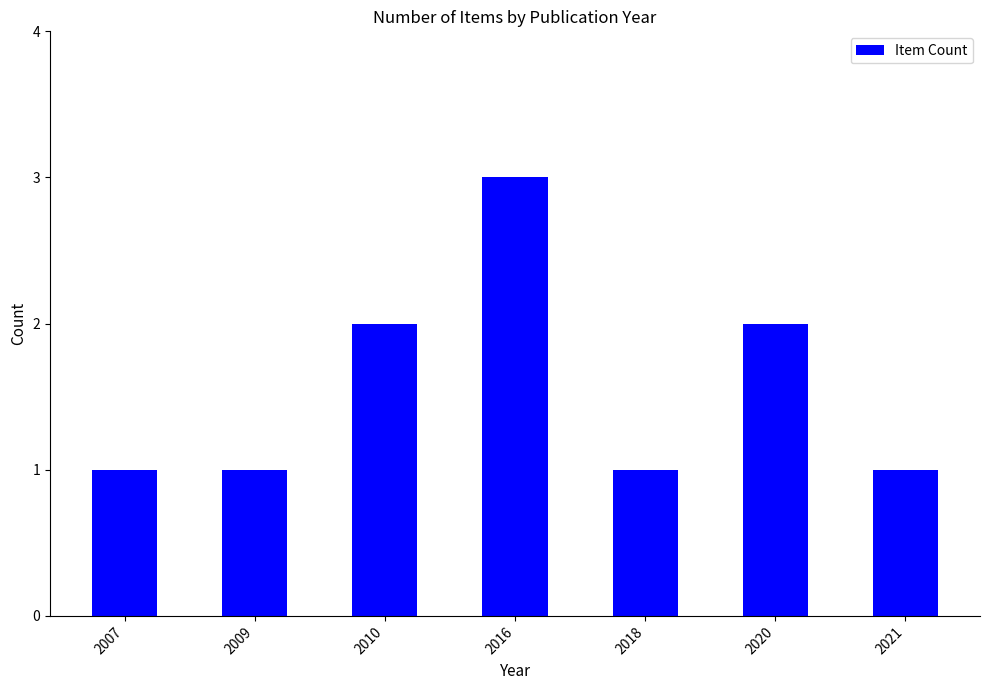

What is the difference between the values at 2016 and 2021?

2